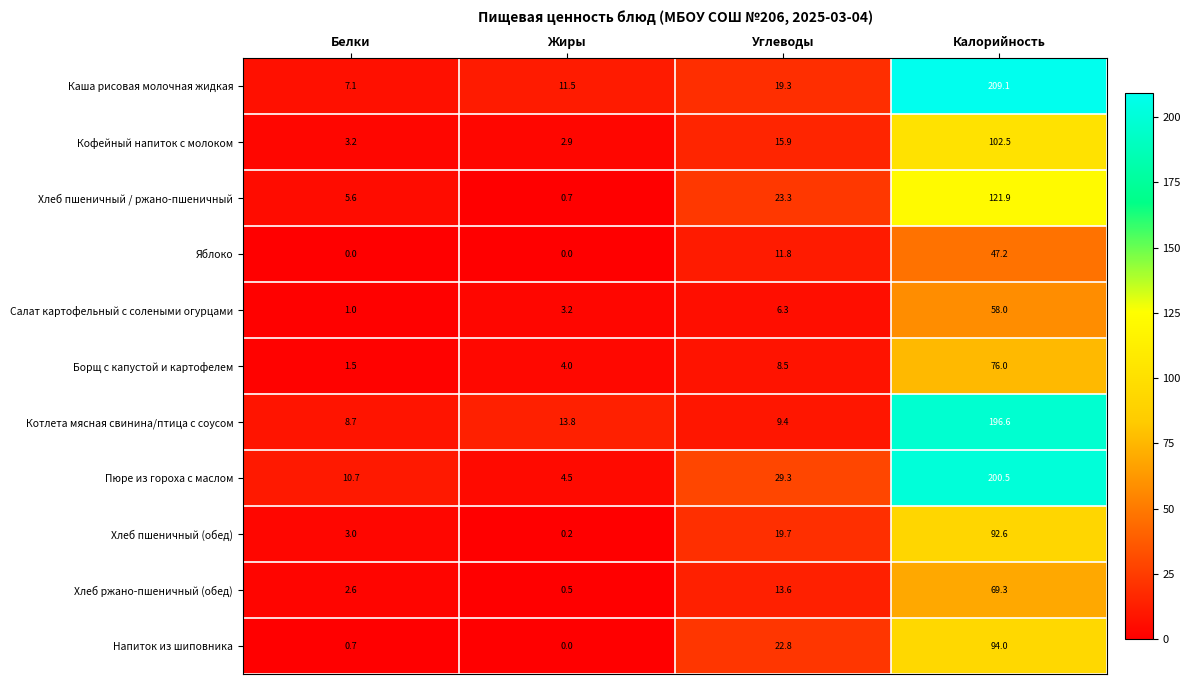

What is the sum of the Пюре из гороха с маслом values at Калорийность and Углеводы?

229.8